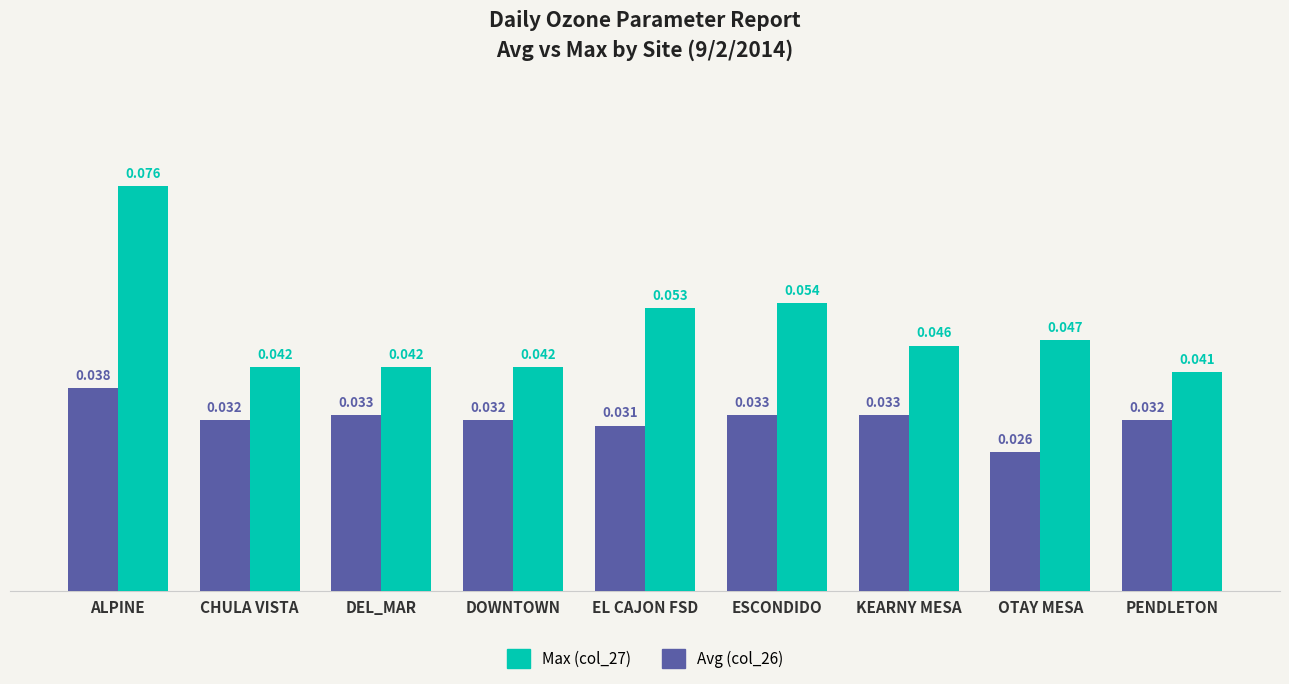

True or false: Max (col_27) has a value of 0.1 at OTAY MESA.

False